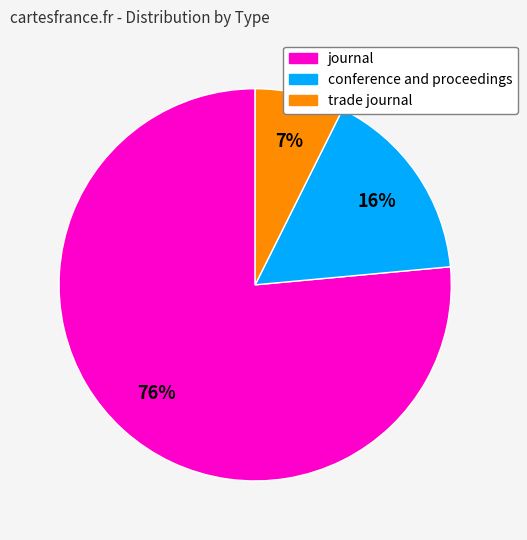

Which slice is the smallest?

trade journal